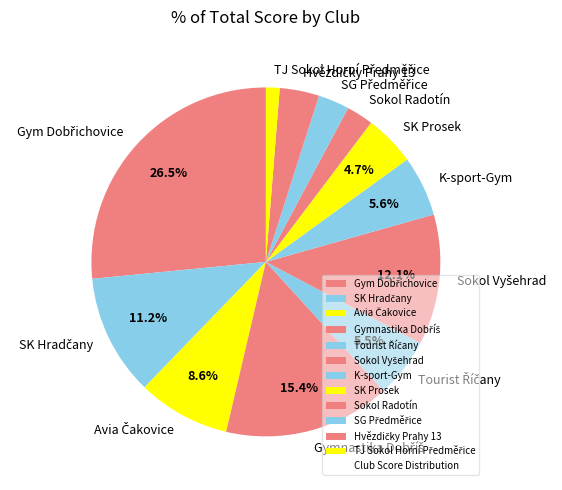

How many segments does this pie chart have?

12